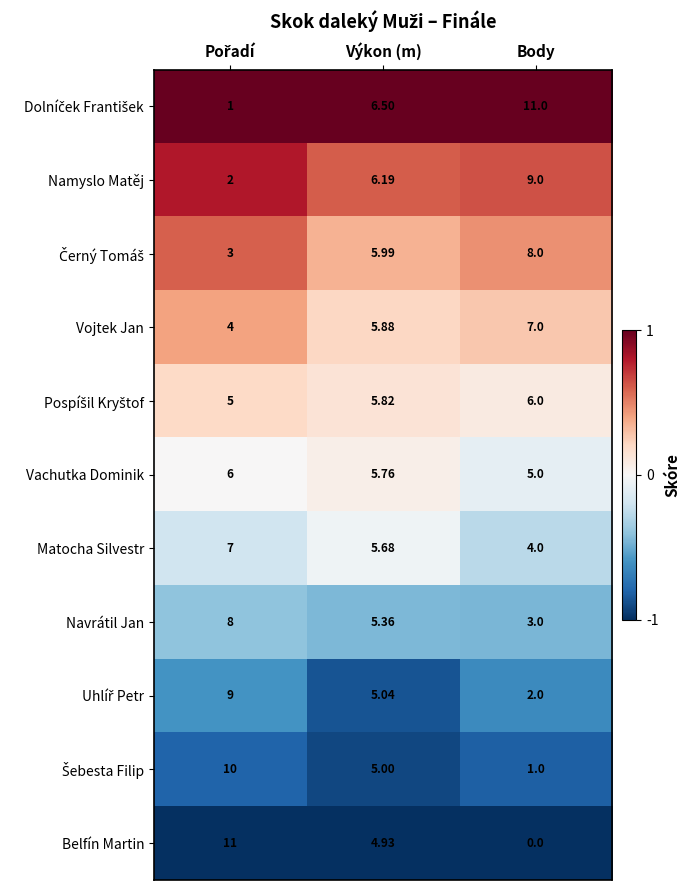

Which label corresponds to the smallest value in the chart?

Body